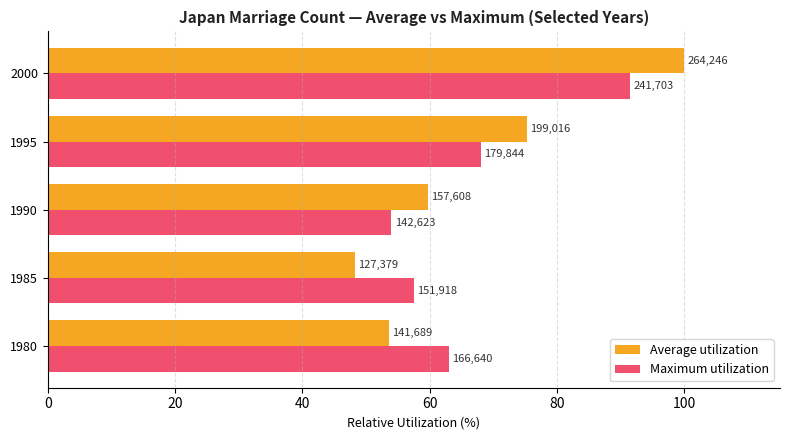

What is the value of the Average utilization bar at the 5th from the left?

100.0